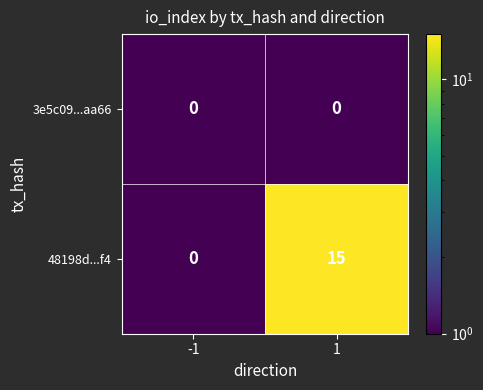

Which series has the largest total across all categories?

48198d...f4